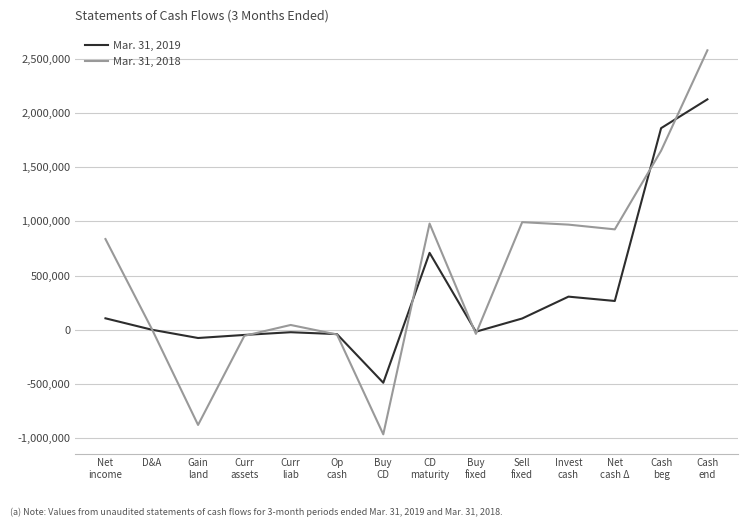

True or false: Mar. 31, 2019 has more than 0 points higher than both neighbors.

True